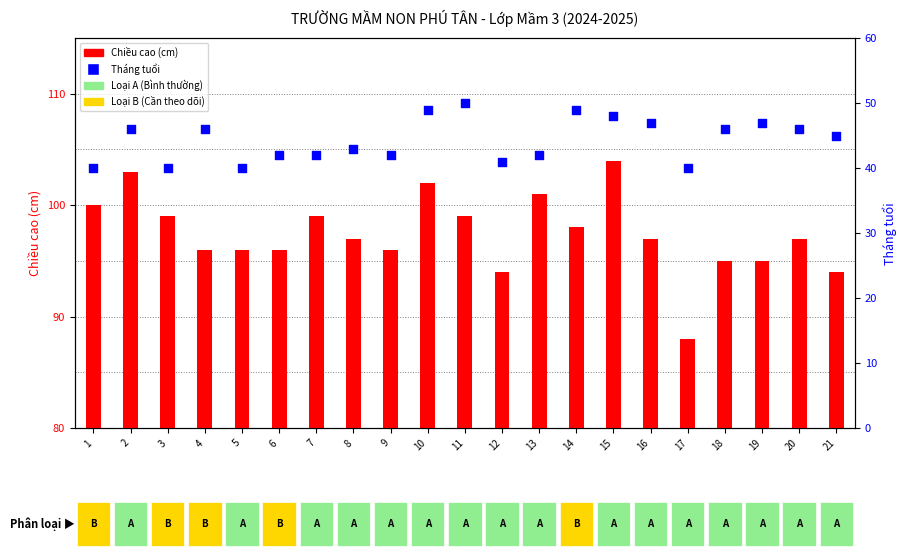

At how many categories does at least one series exceed 96?

12